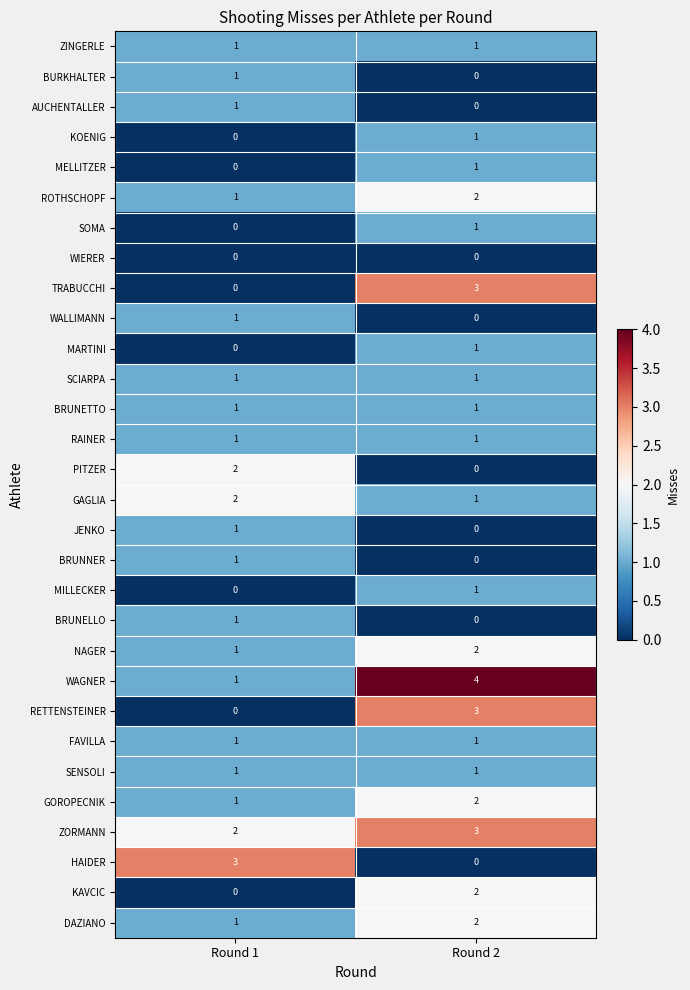

What is the spread (max minus min) of values at Round 2?

4